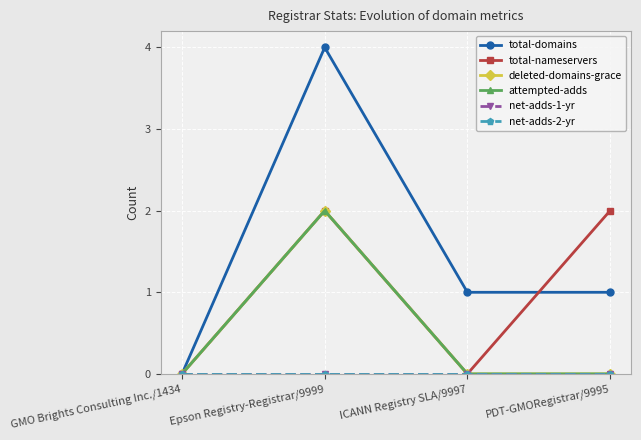

Is this an area chart (filled region under the line)?

No